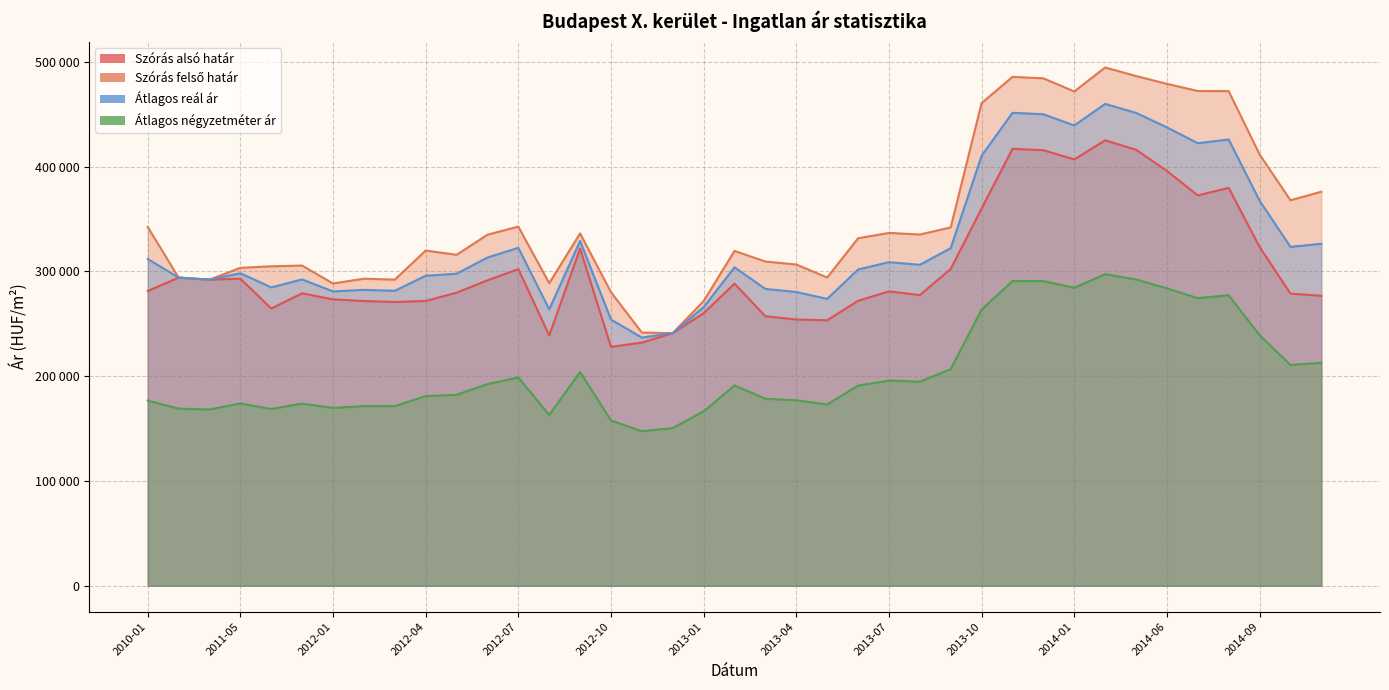

Which category has the highest value in the Szórás felső határ series?

2014-04